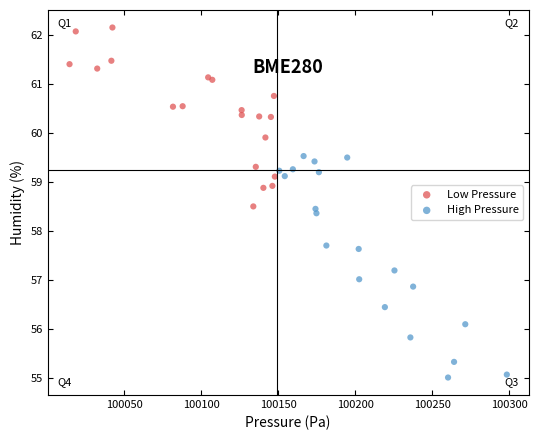

Which series reaches the minimum Y coordinate?

High Pressure